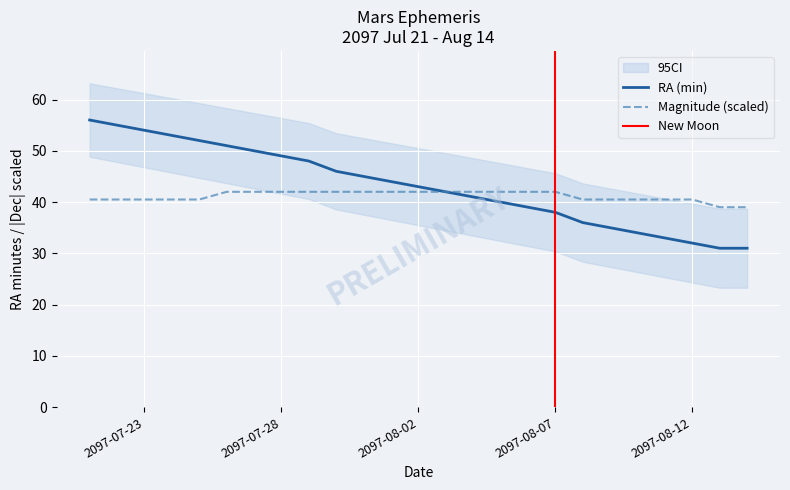

What is the difference between the maximum and minimum values in the RA_min series?

25.0